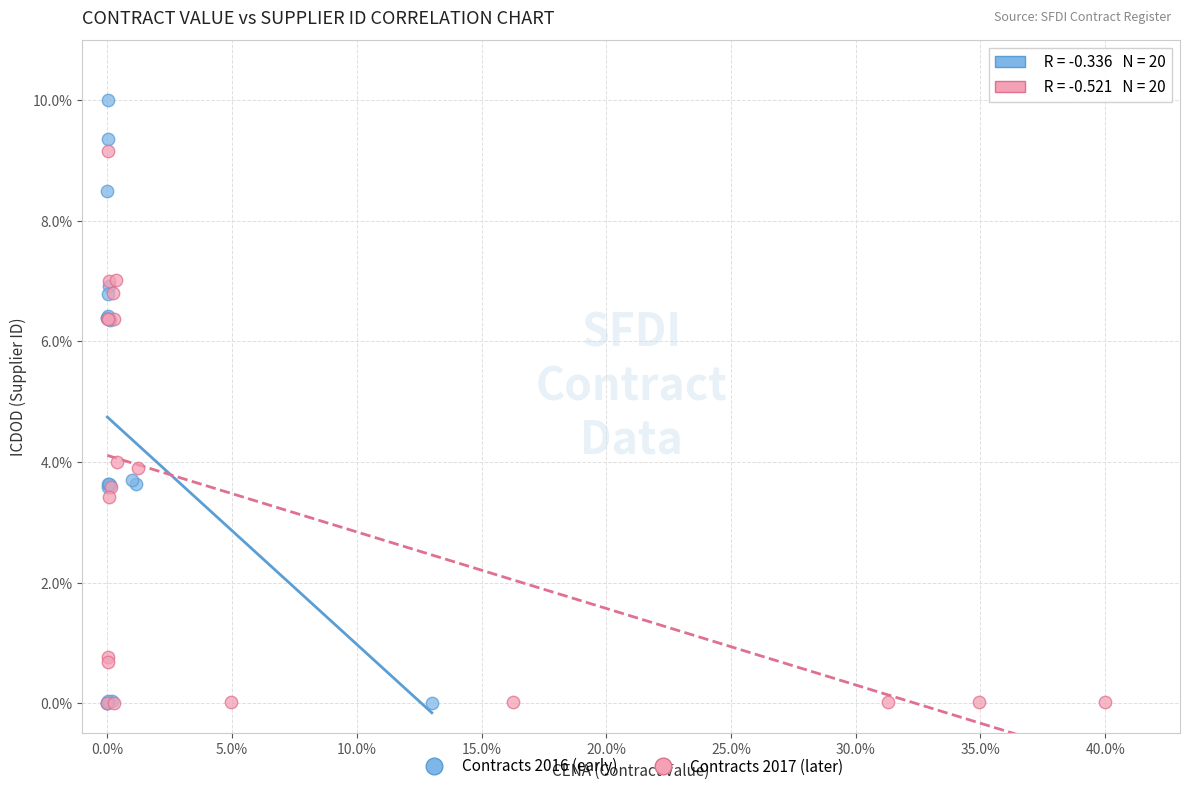

Which series contains the highest Y value?

Contracts 2016 (early)